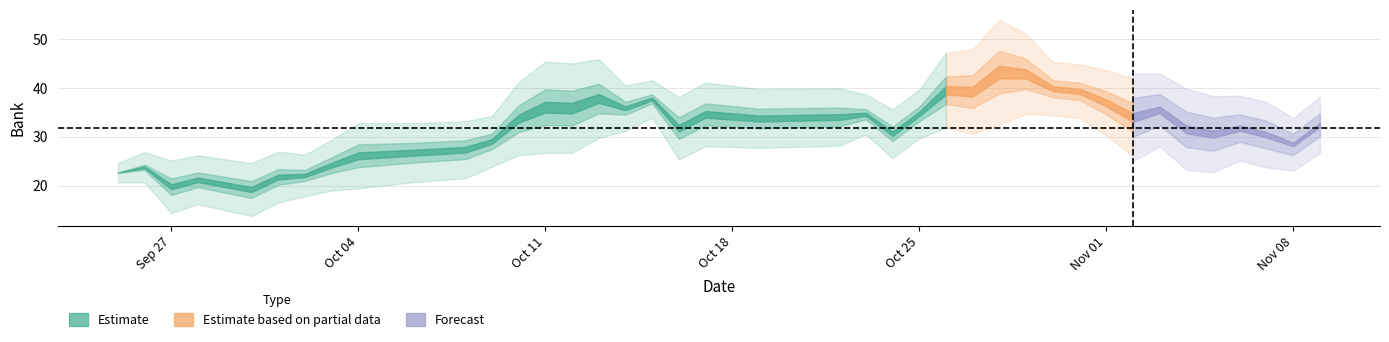

Where is Bank nearest to the value 31?

23